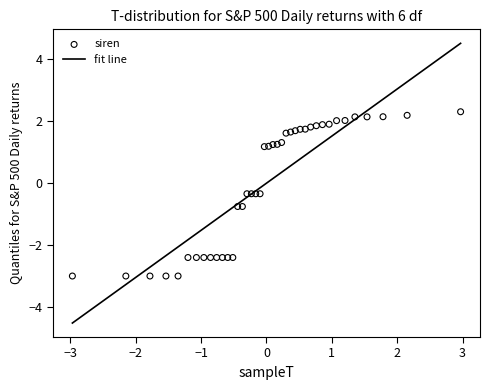

What is the range of Y values (max minus min)?

5.3